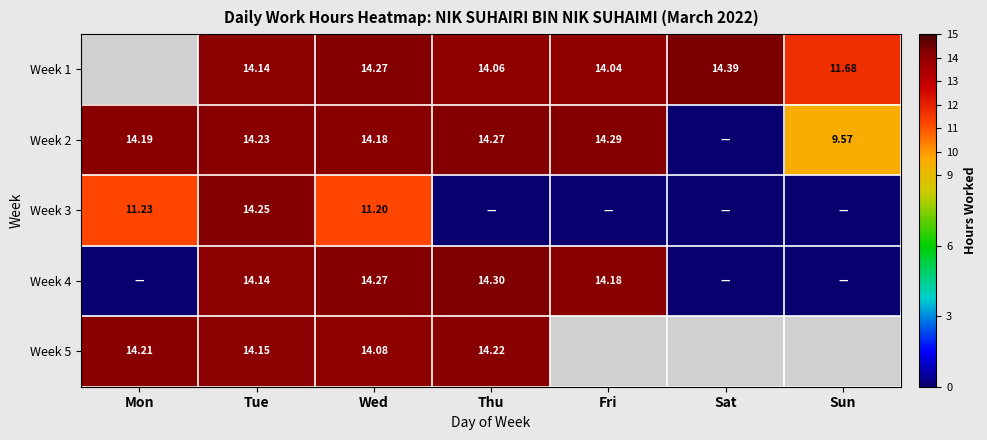

Is the value of Week 3 at Mon greater than the value of Week 2 at Mon?

No